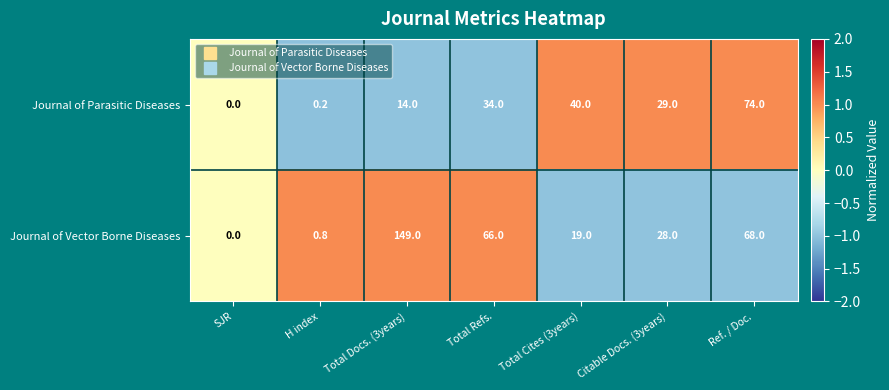

List the series in order of their peak value, highest first.

Journal of Vector Borne Diseases, Journal of Parasitic Diseases